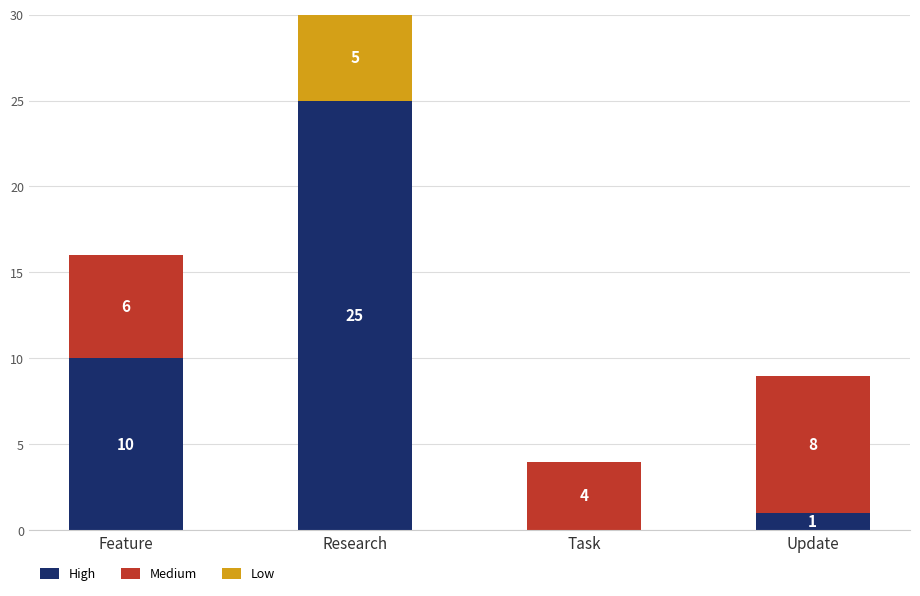

How many distinct data groups are displayed?

3